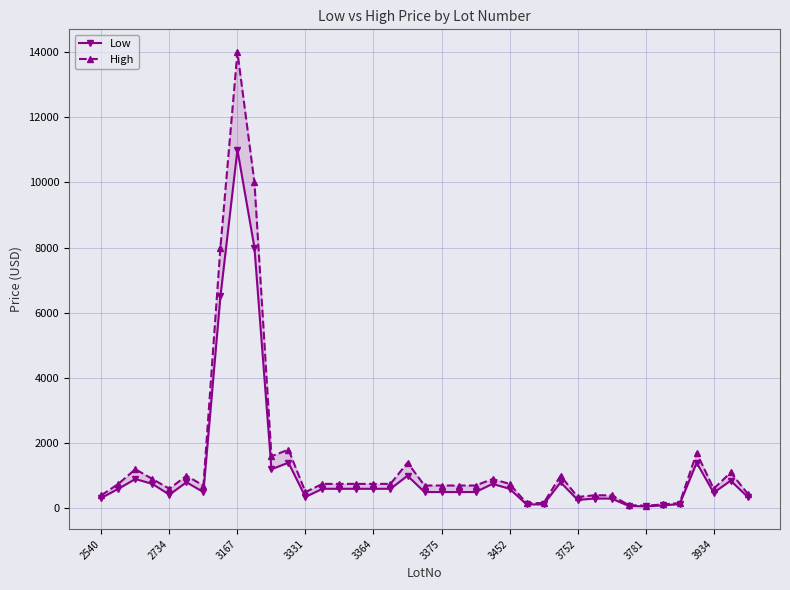

Between 14 and 37, which is larger?

37